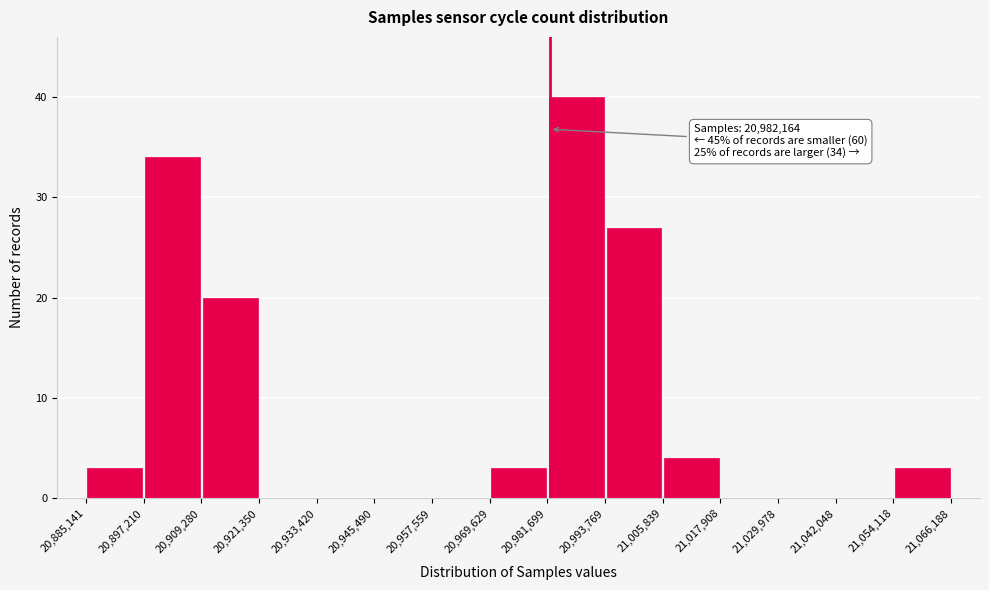

Which range on the x-axis has the tallest bar?

20,981,699 to 20,993,769